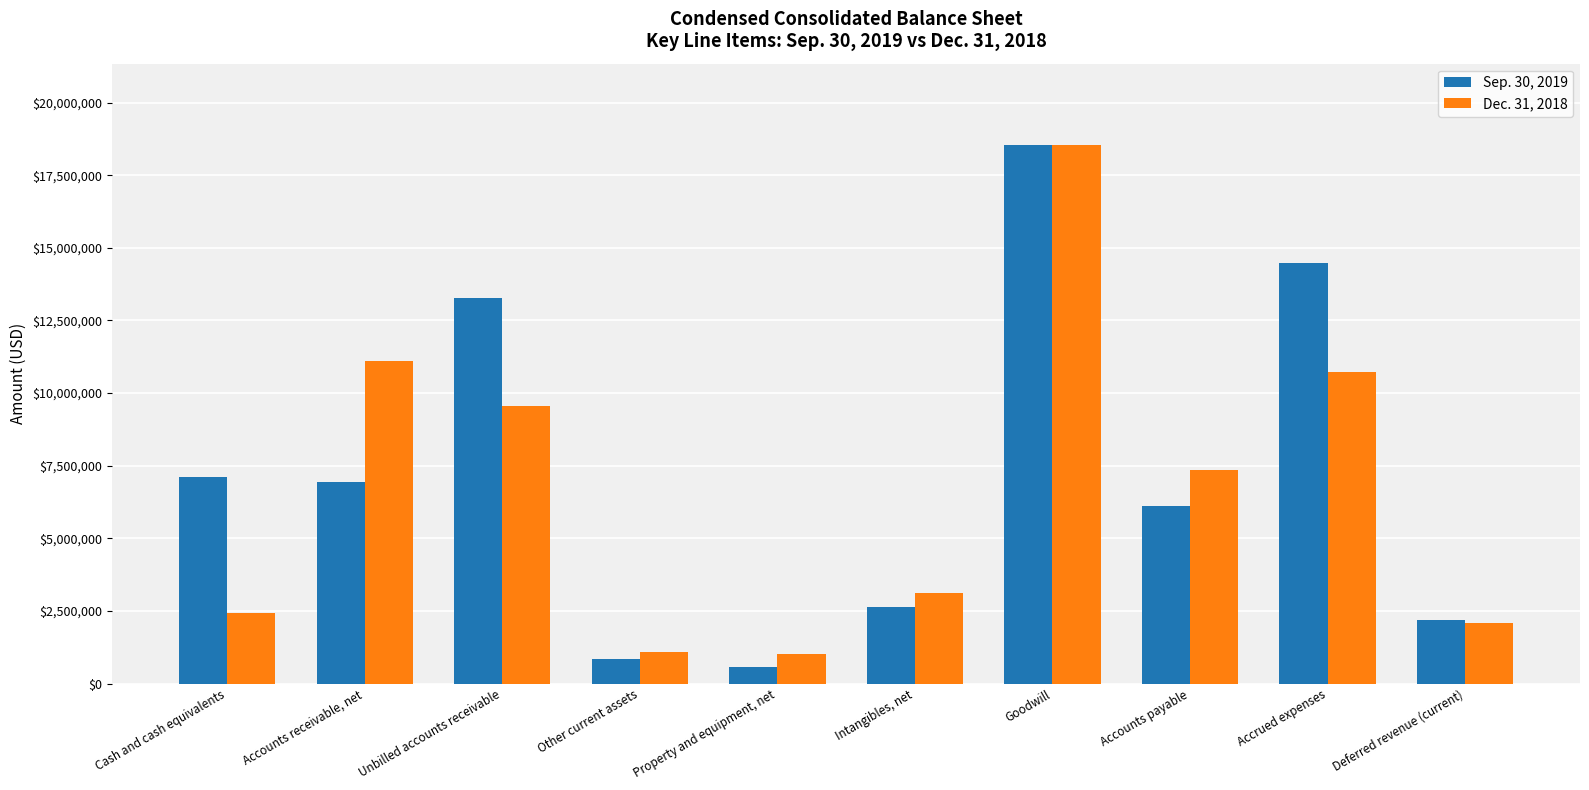

How many groups of bars are there?

10